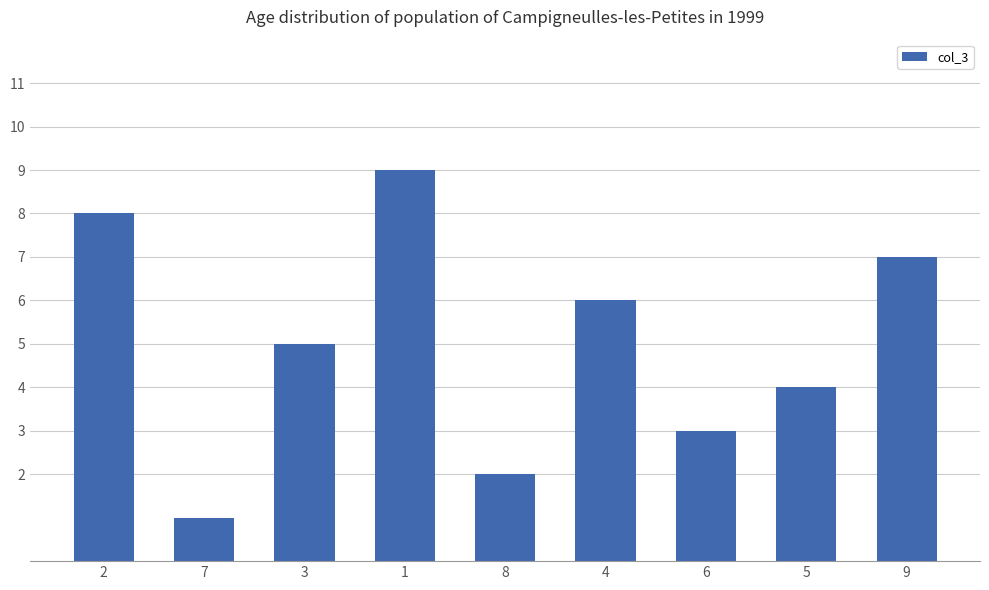

Rank the categories by value from lowest to highest.

7, 8, 6, 5, 3, 4, 9, 2, 1